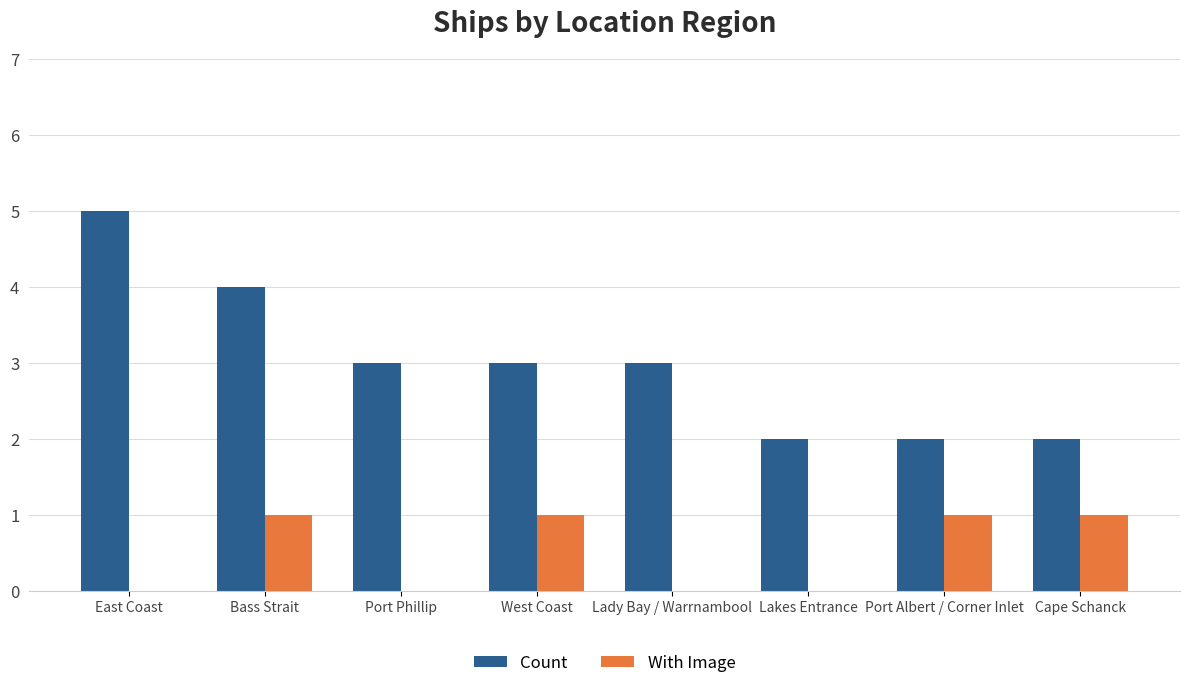

What is the difference between the Count values at Lakes Entrance and Lady Bay / Warrnambool?

1